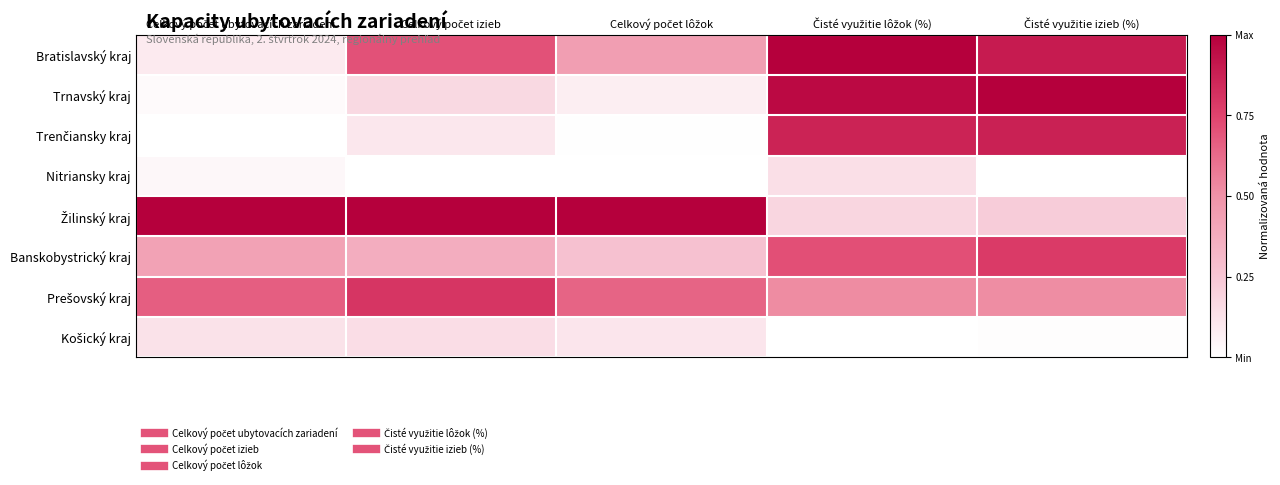

Which has a higher value, Čisté využitie lôžok (%) or Celkový počet lôžok?

Čisté využitie lôžok (%)